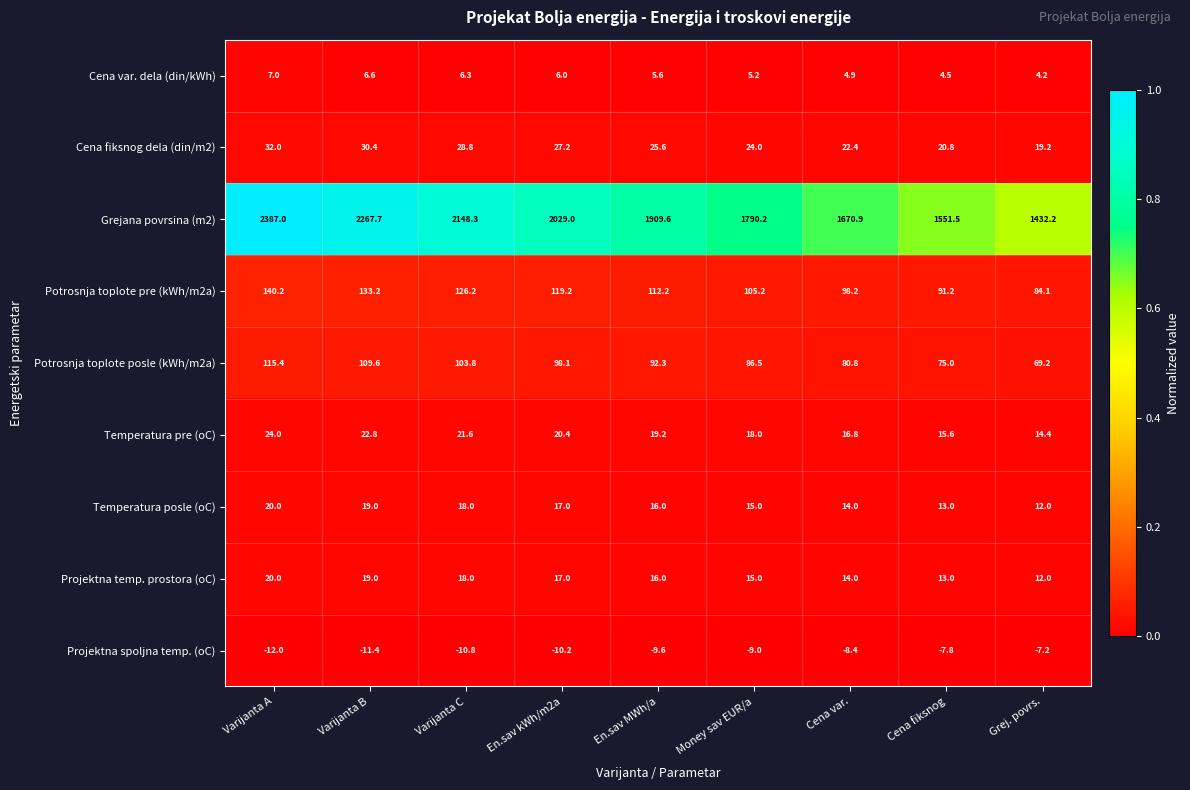

At which label is Cena fiksnog dela (din/m2) closest to 25?

En.sav MWh/a